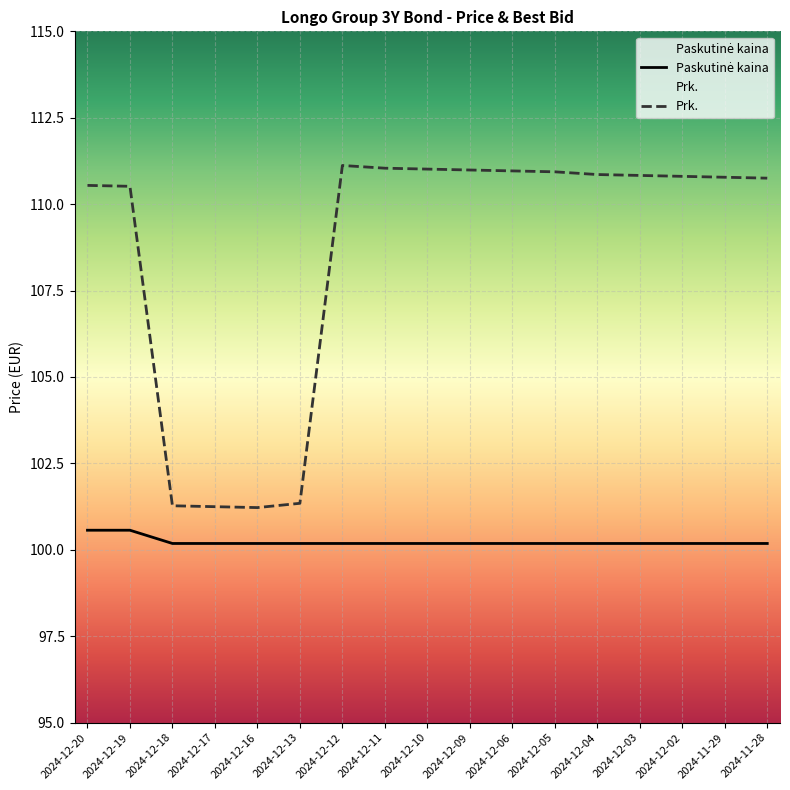

How many lines are shown in the chart?

2